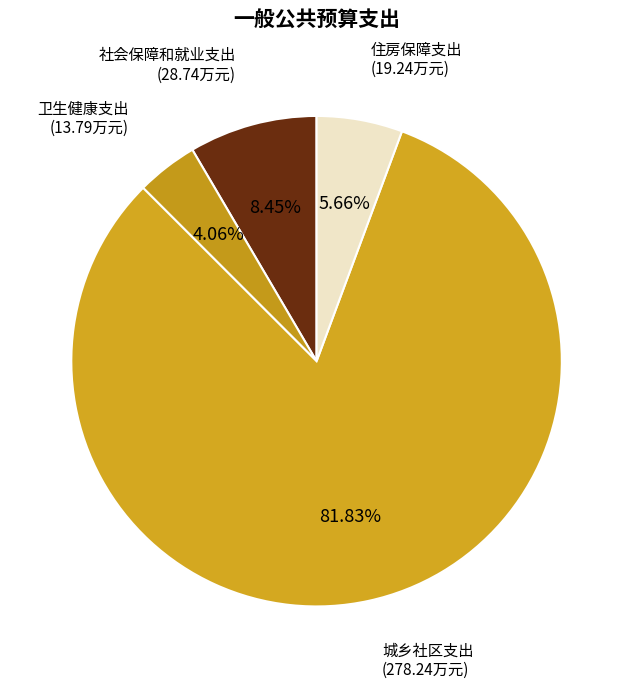

Which slice is the largest?

城乡社区支出